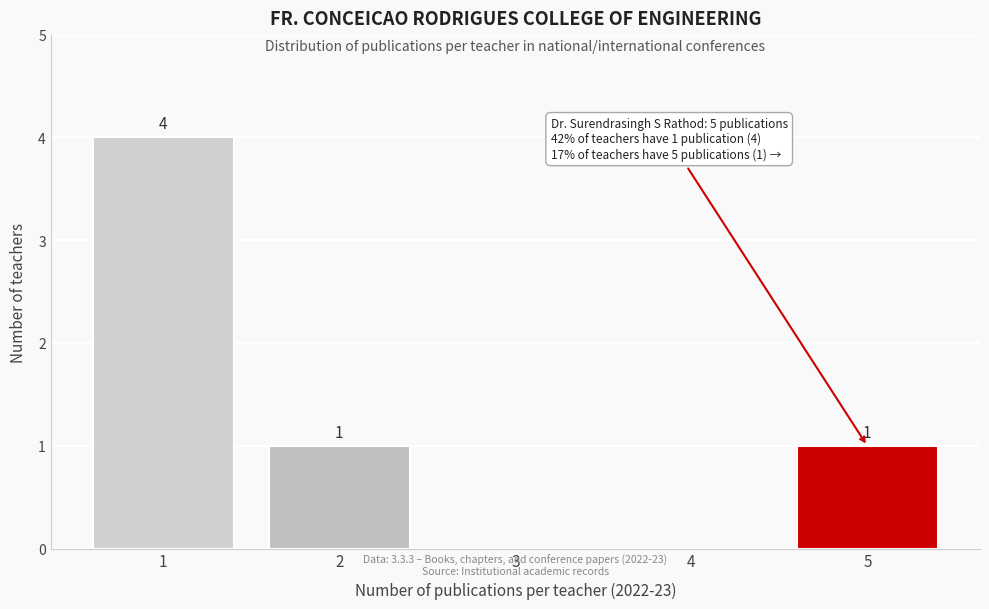

Reading right to left, extract all data points from this chart.

5=1	4=0	3=0	2=1	1=4